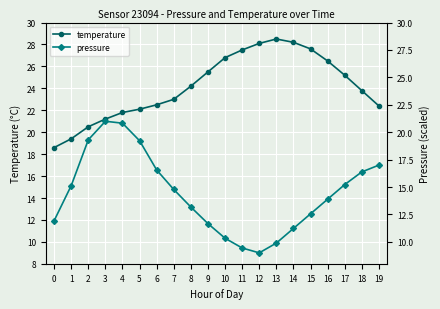

What is the value of the temperature point at the 11th from the left?

26.8